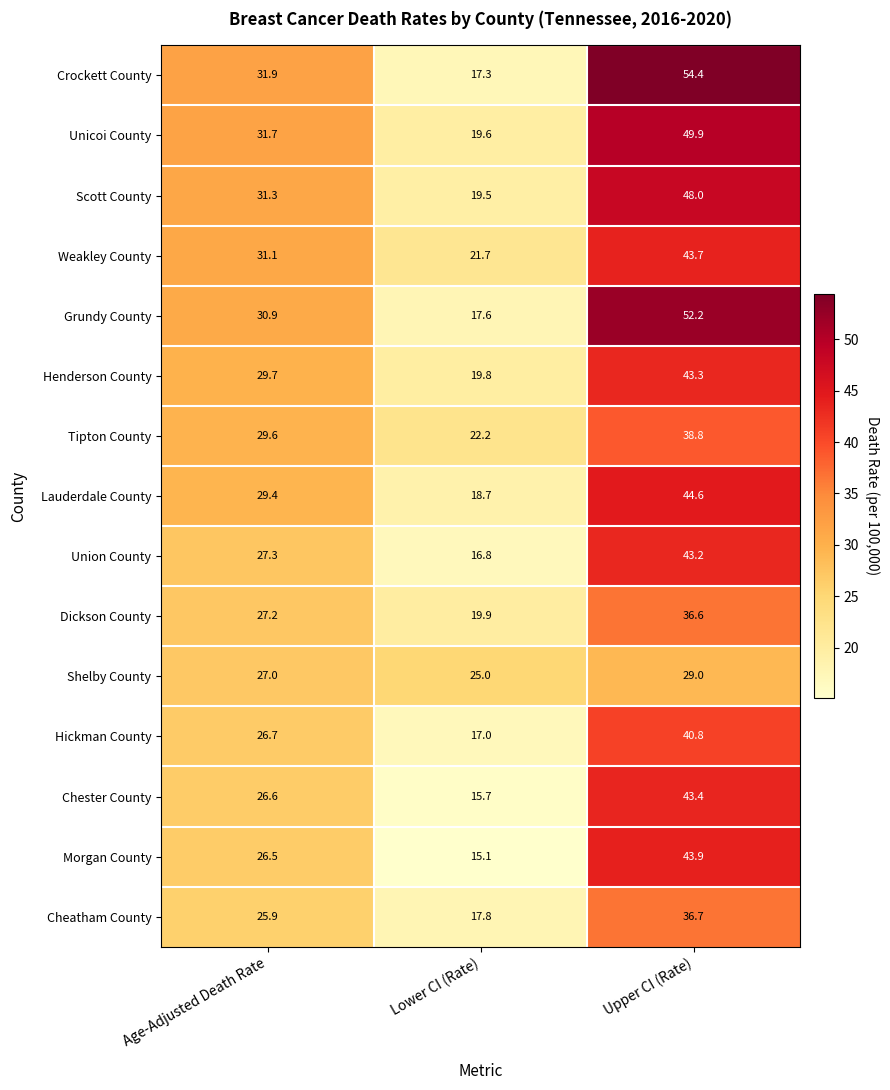

List the labels in order of Crockett County value, largest first.

Upper CI (Rate), Age-Adjusted Death Rate, Lower CI (Rate)